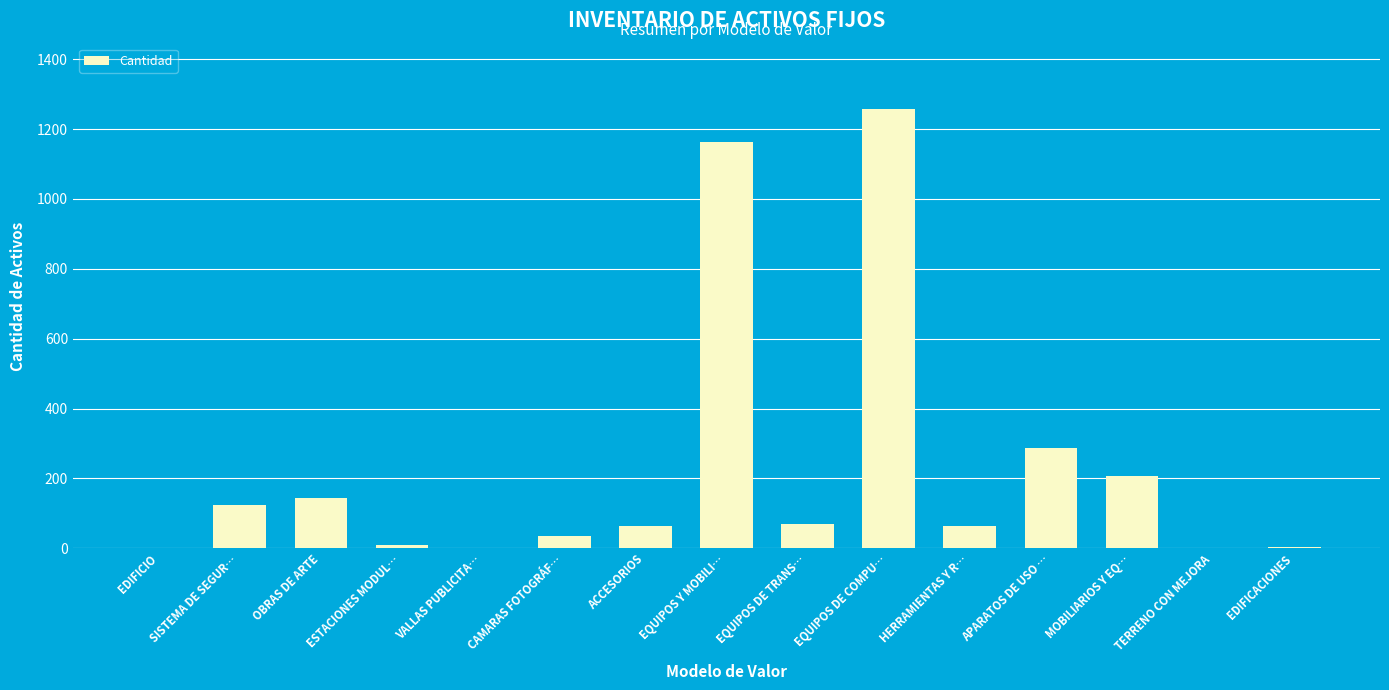

Approximately how many times larger is the value at ACCESORIOS compared to EQUIPOS DE COMPU…?

0.1